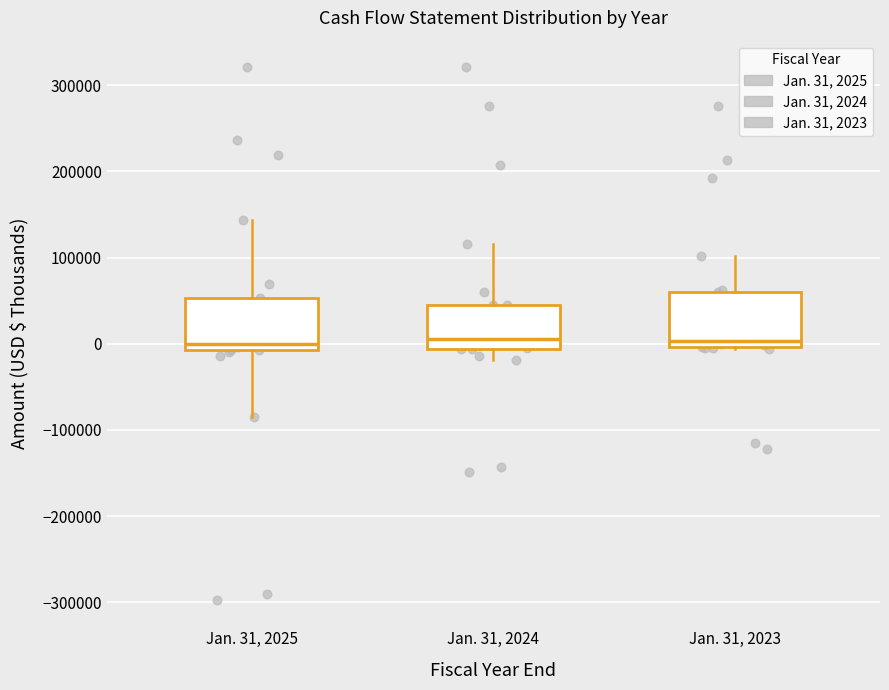

Where does the median line of the box for Jan. 31, 2024 sit on the y-axis? The values are not printed on the chart, so give them approximately, as read against the axis.

10000